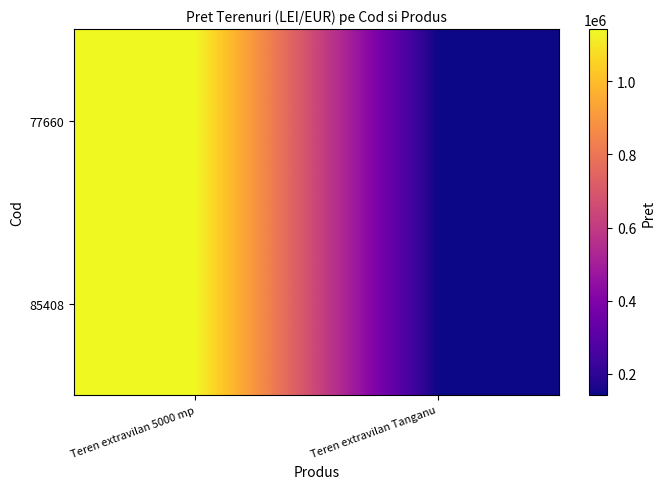

At how many categories does at least one series exceed 613203?

1